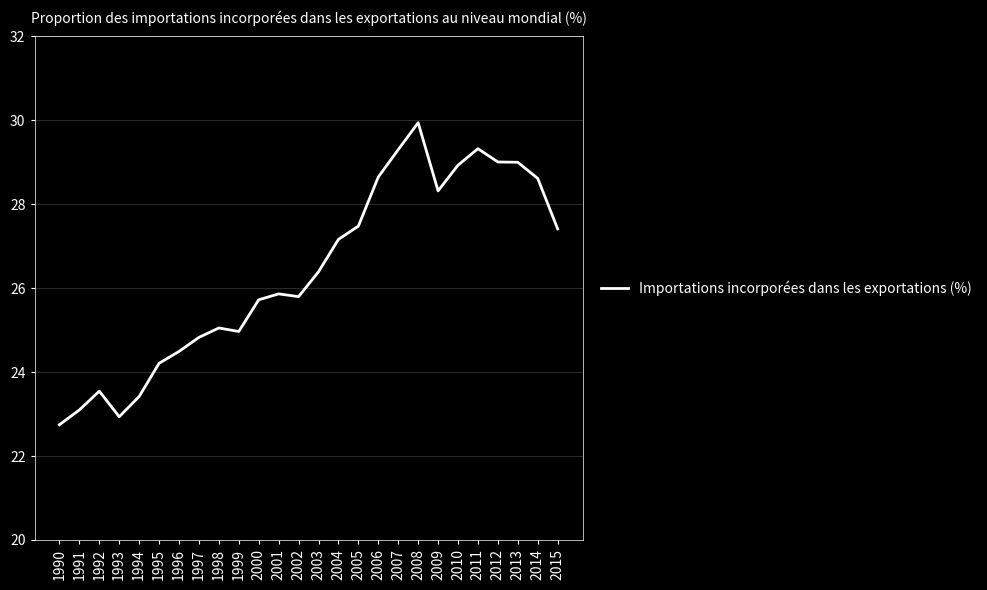

What is the average value?

26.4